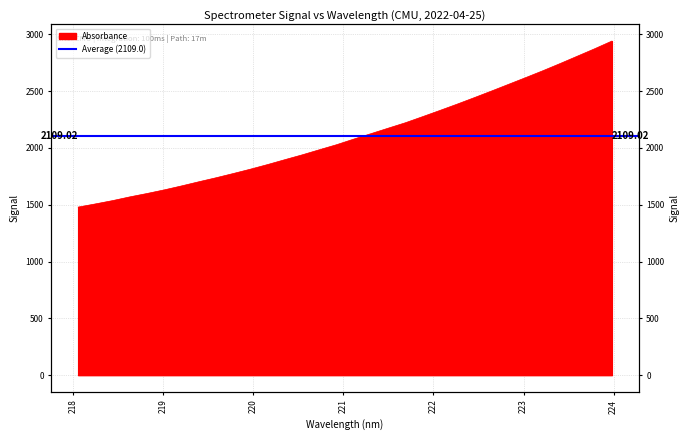

What is the ratio of the value at 222.263 to the value at 223.7895?

0.8